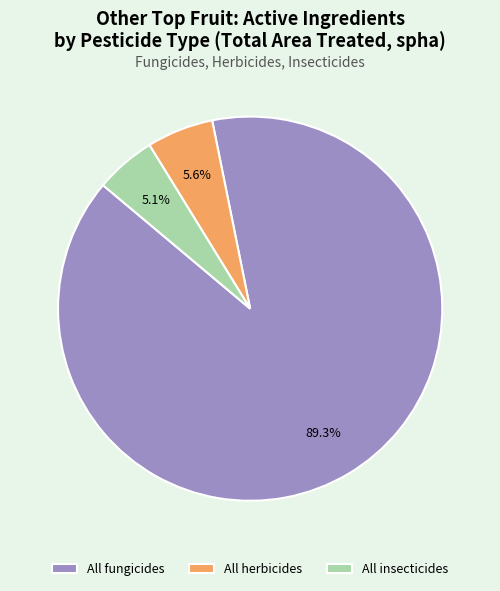

Is it true that All fungicides is 98% of the pie?

False